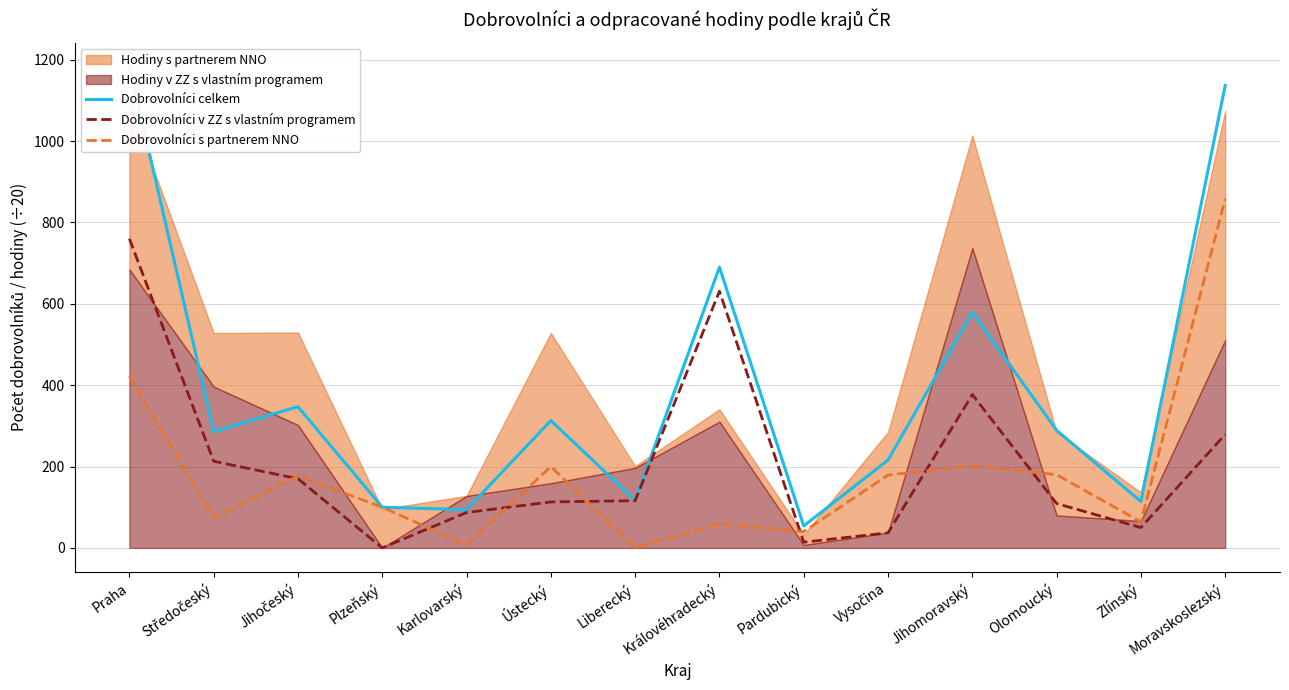

How many lines are shown in the chart?

3